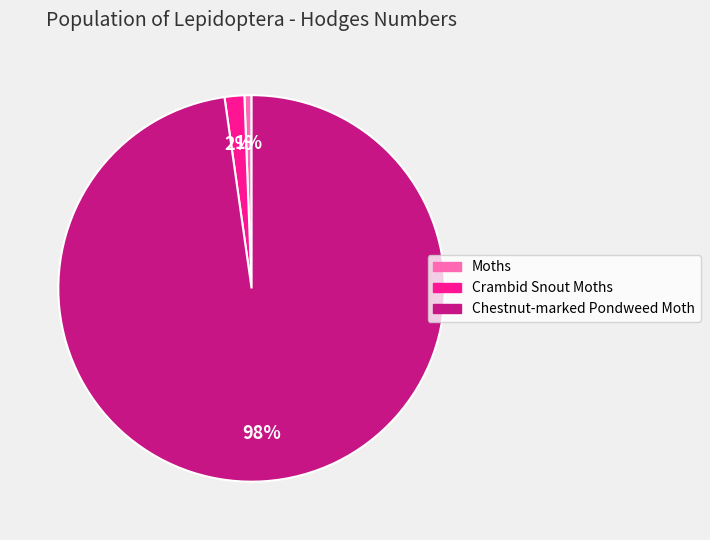

Do Chestnut-marked Pondweed Moth and Crambid Snout Moths together represent more than half of the pie?

Yes